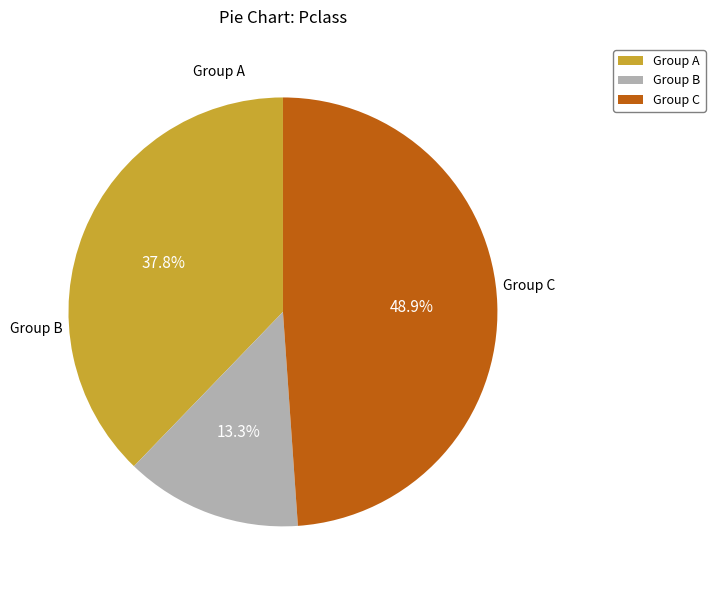

To the nearest percent, what is the average slice percentage?

33%